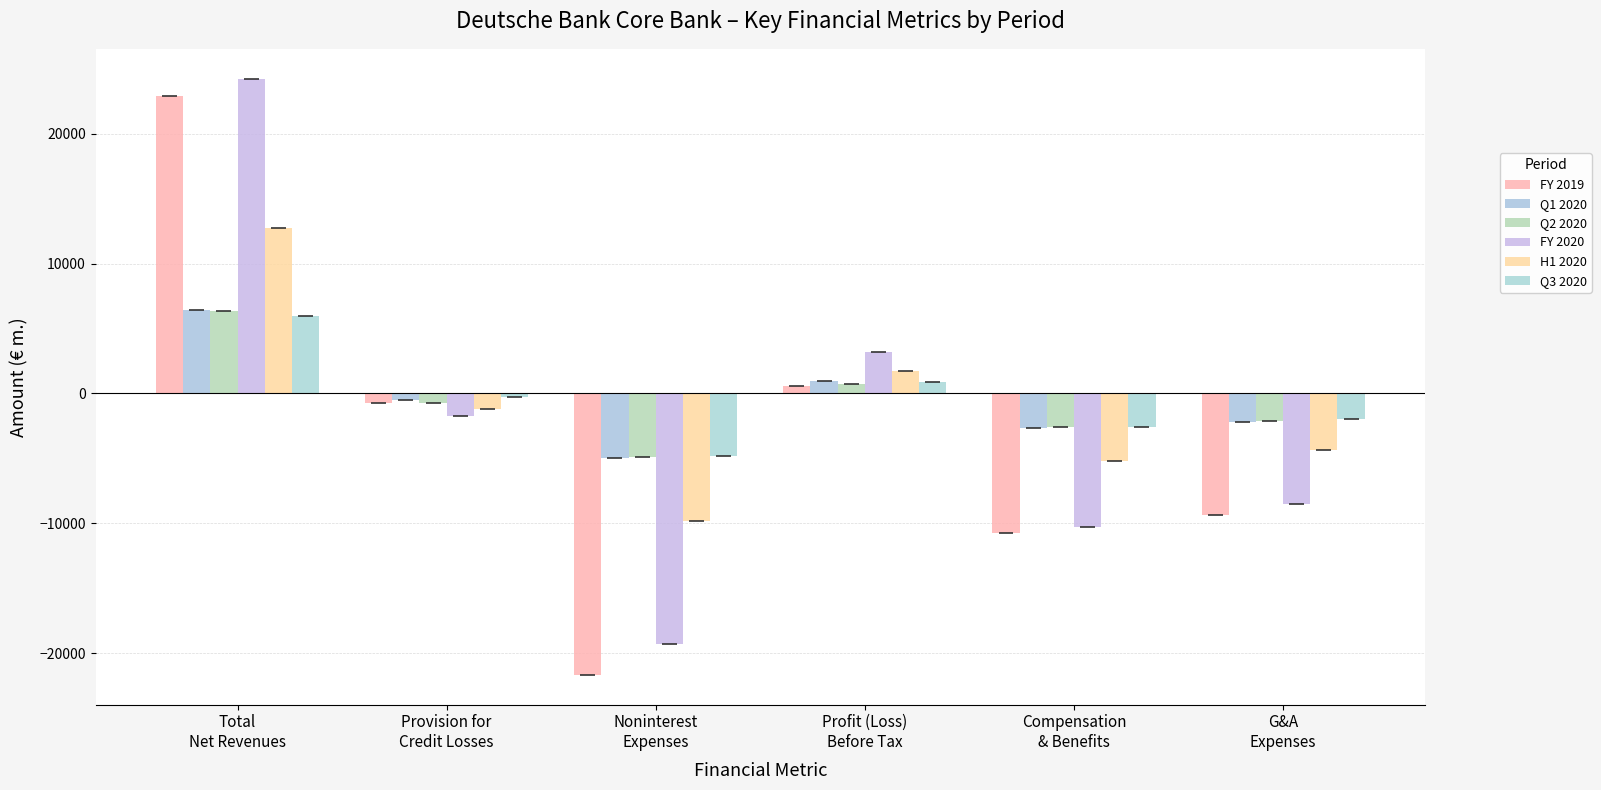

True or false: FY 2020 has a value of 3221.1 at Profit (Loss)
Before Tax.

True